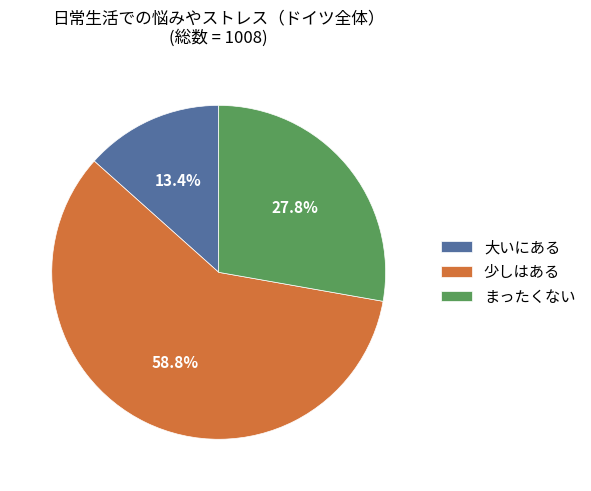

Which has a higher value, 大いにある or 少しはある?

少しはある